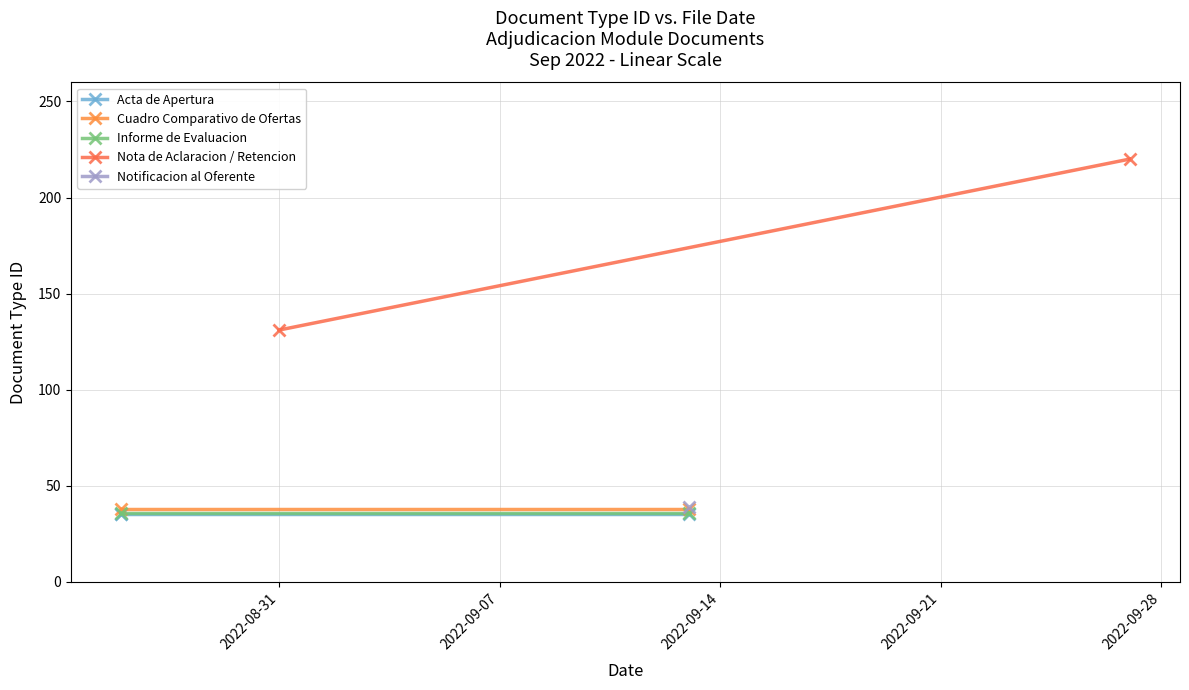

The chart shows a value of 18 at 2022-08-26. True or false?

False